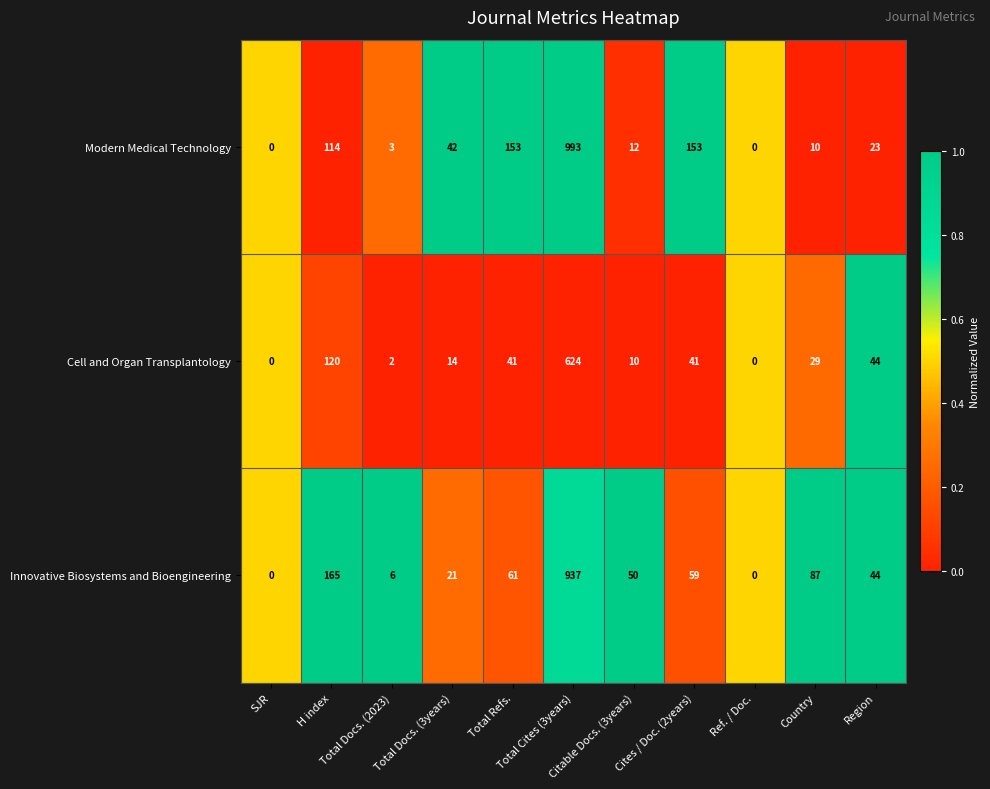

How many values in Modern Medical Technology are above zero?

9